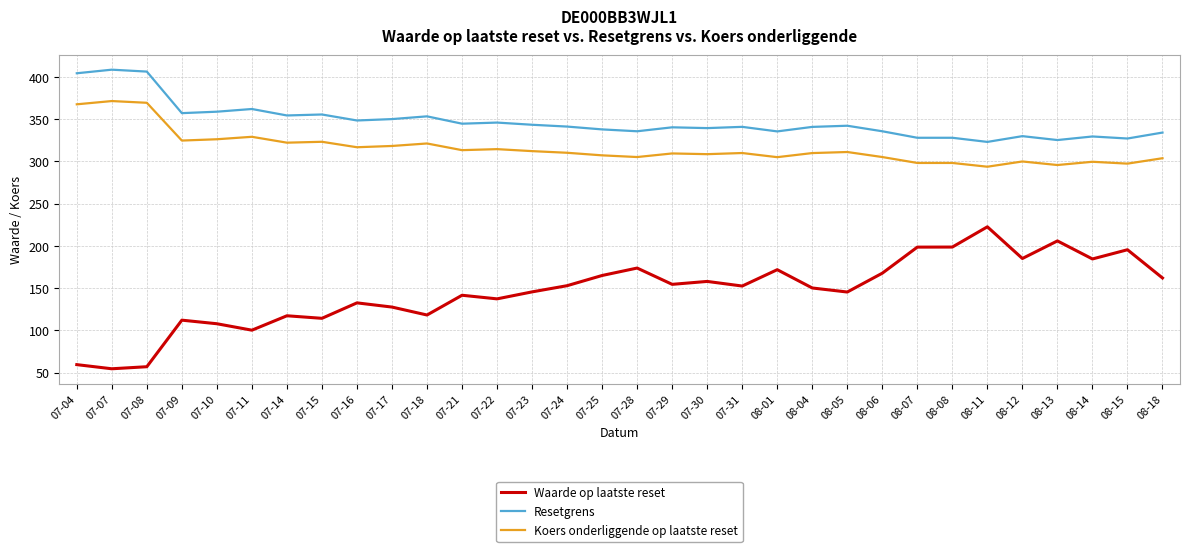

What is the spread (max minus min) of values at 07-24?

188.3